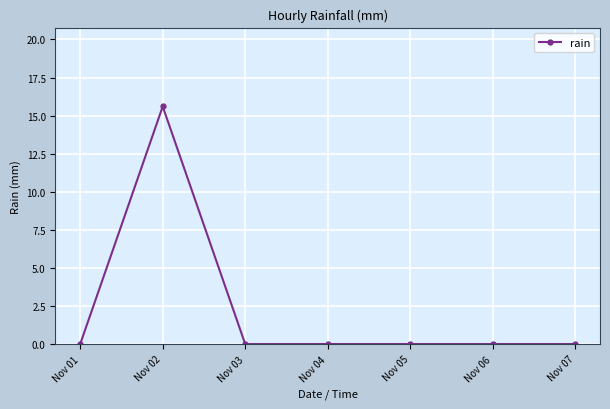

True or false: the data has more than 0 interior local peaks.

True